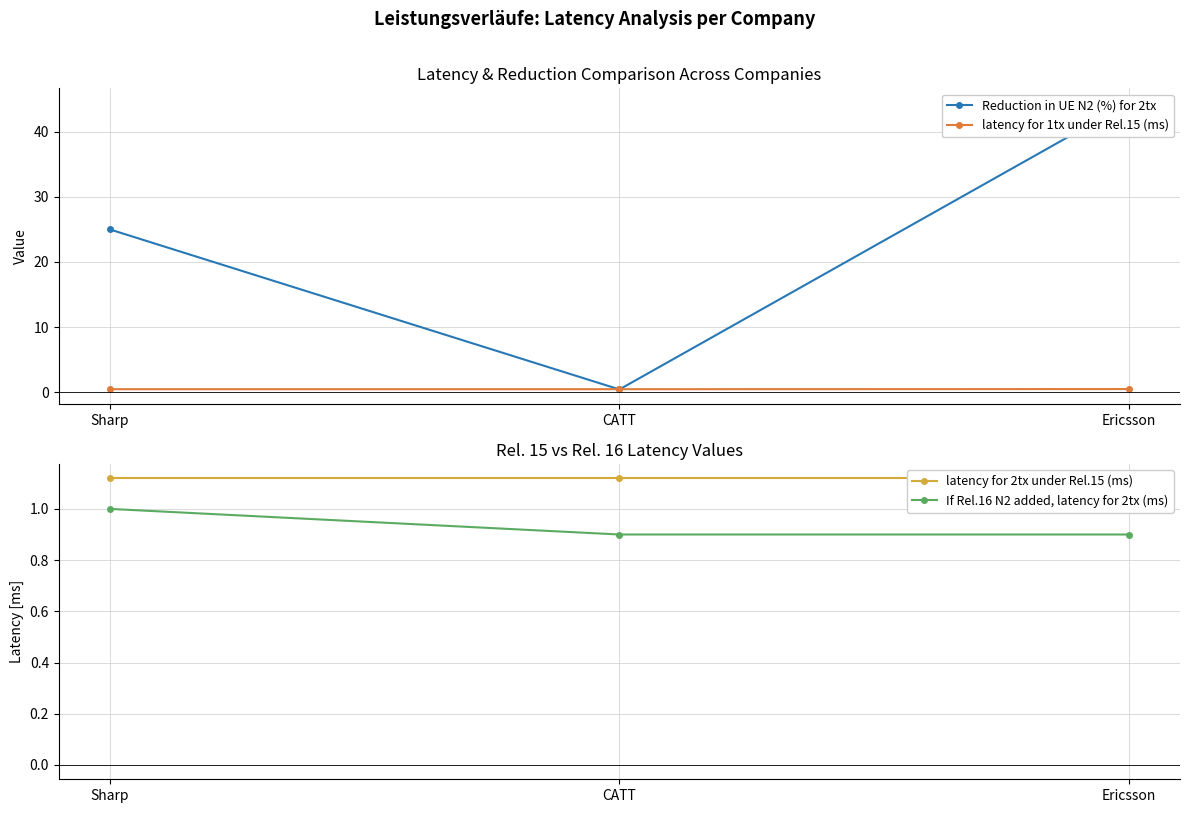

Count the number of data series in this chart.

4